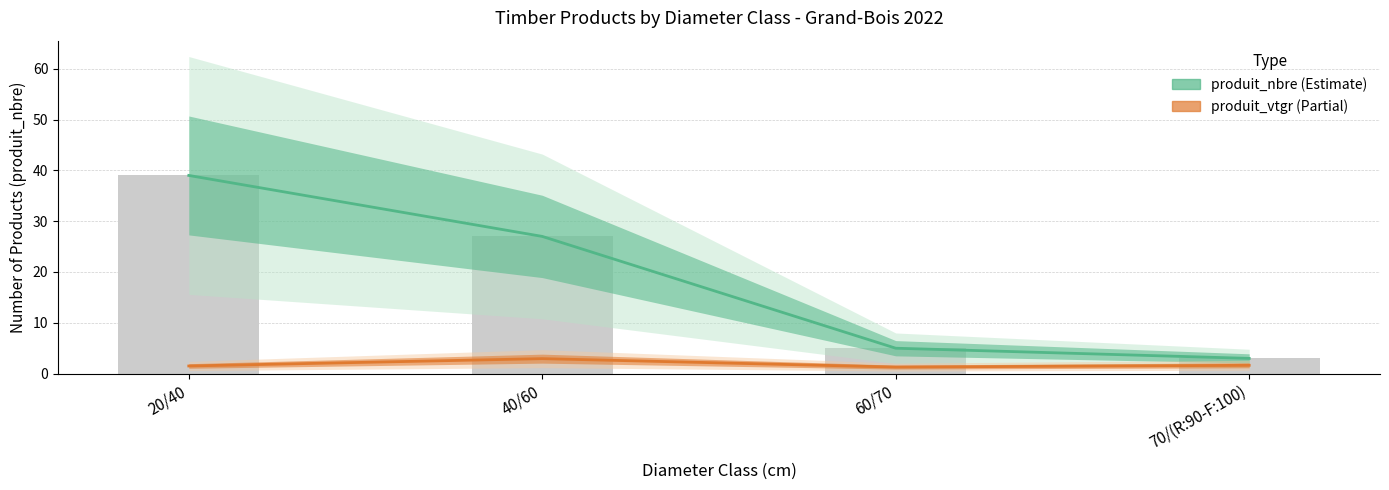

Which series changed the most between 60/70 and 70/(R:90-F:100)?

produit_nbre (Estimate)